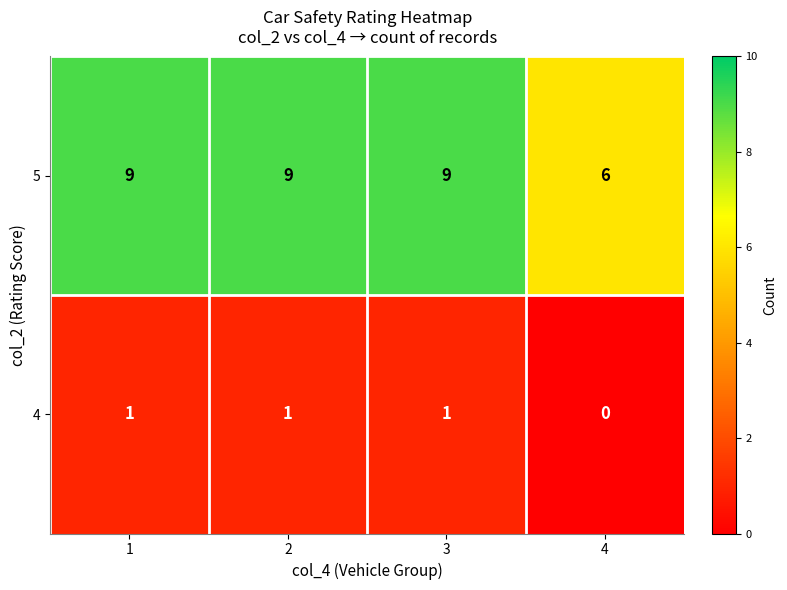

What is the maximum value shown in the chart?

9